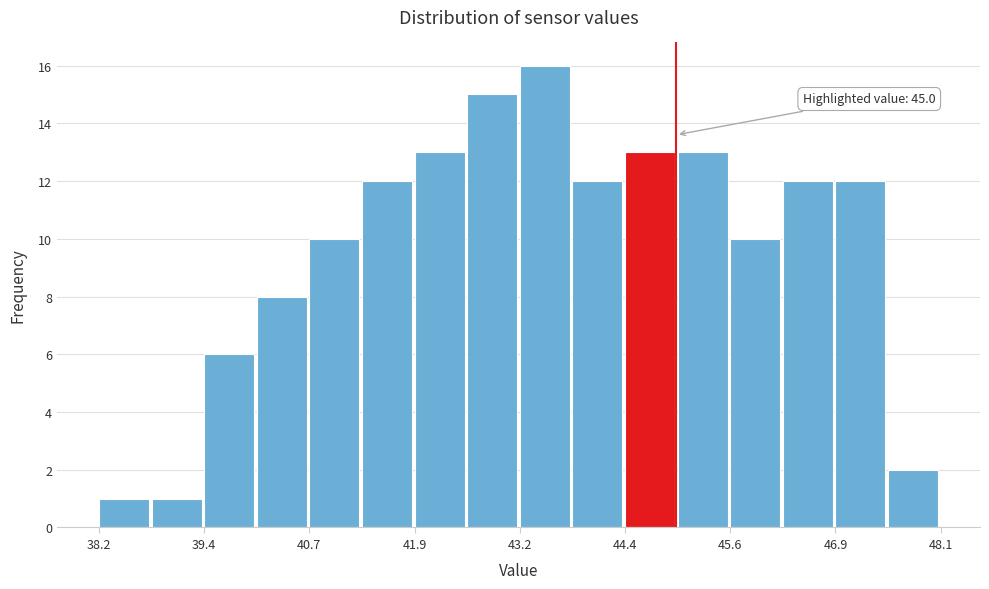

Around what value on the x-axis is the tallest bar? Give the approximate position of its centre, as read against the axis.

43.4